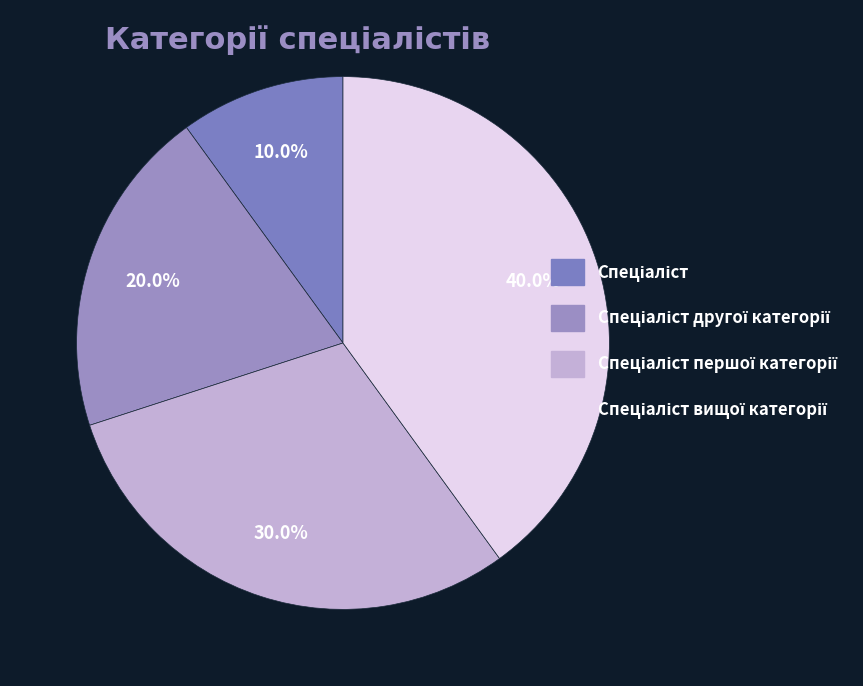

Count the number of slices in the pie.

4